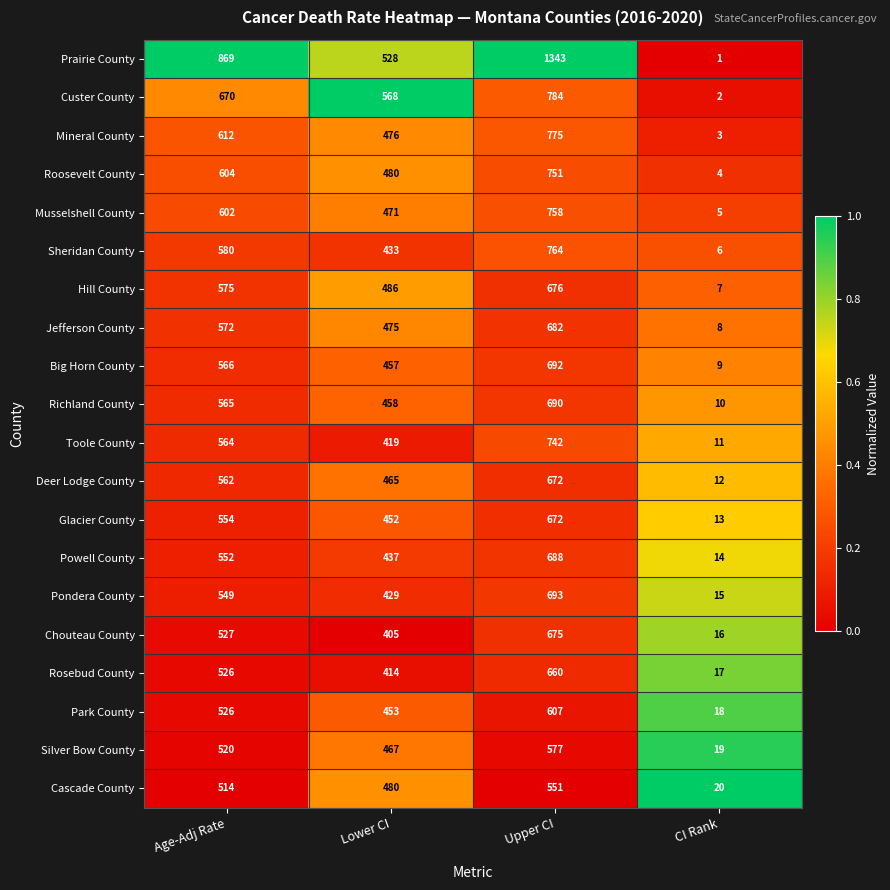

The value of Pondera County at Age-Adj Rate is 549. True or false?

True